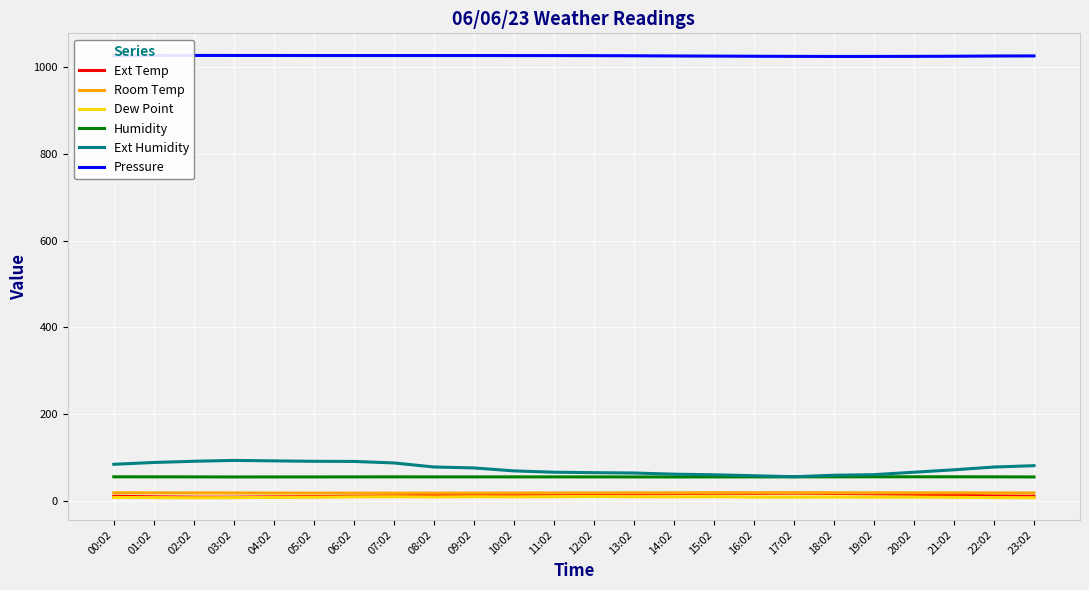

True or false: Ext Temp and Dew Point intersect in this chart.

False